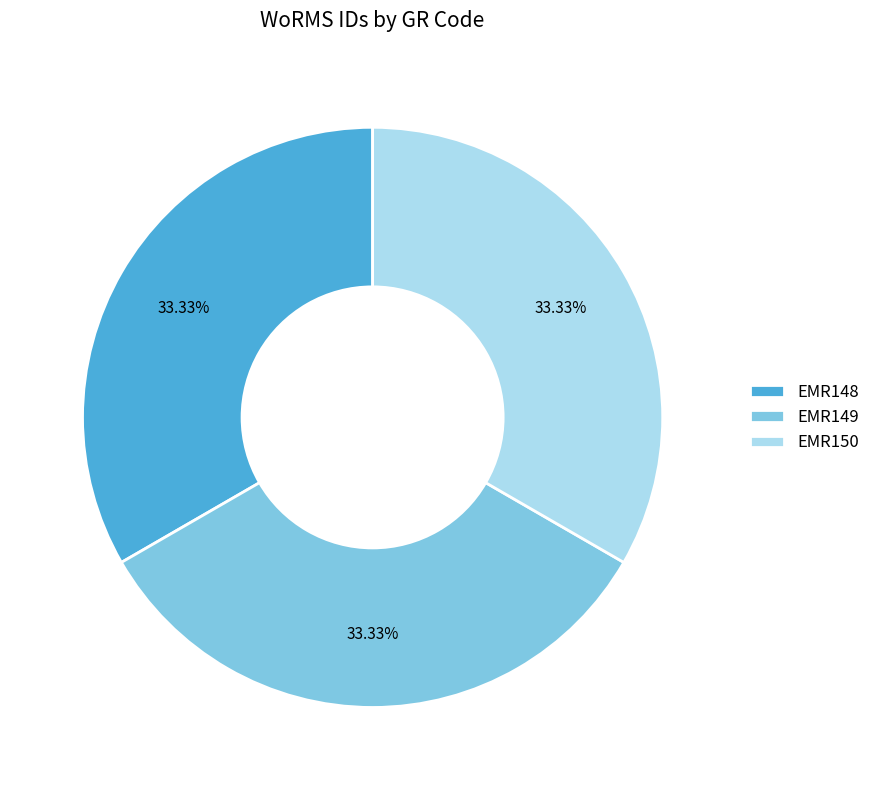

To the nearest percent, what percentage of the pie is EMR149?

33%